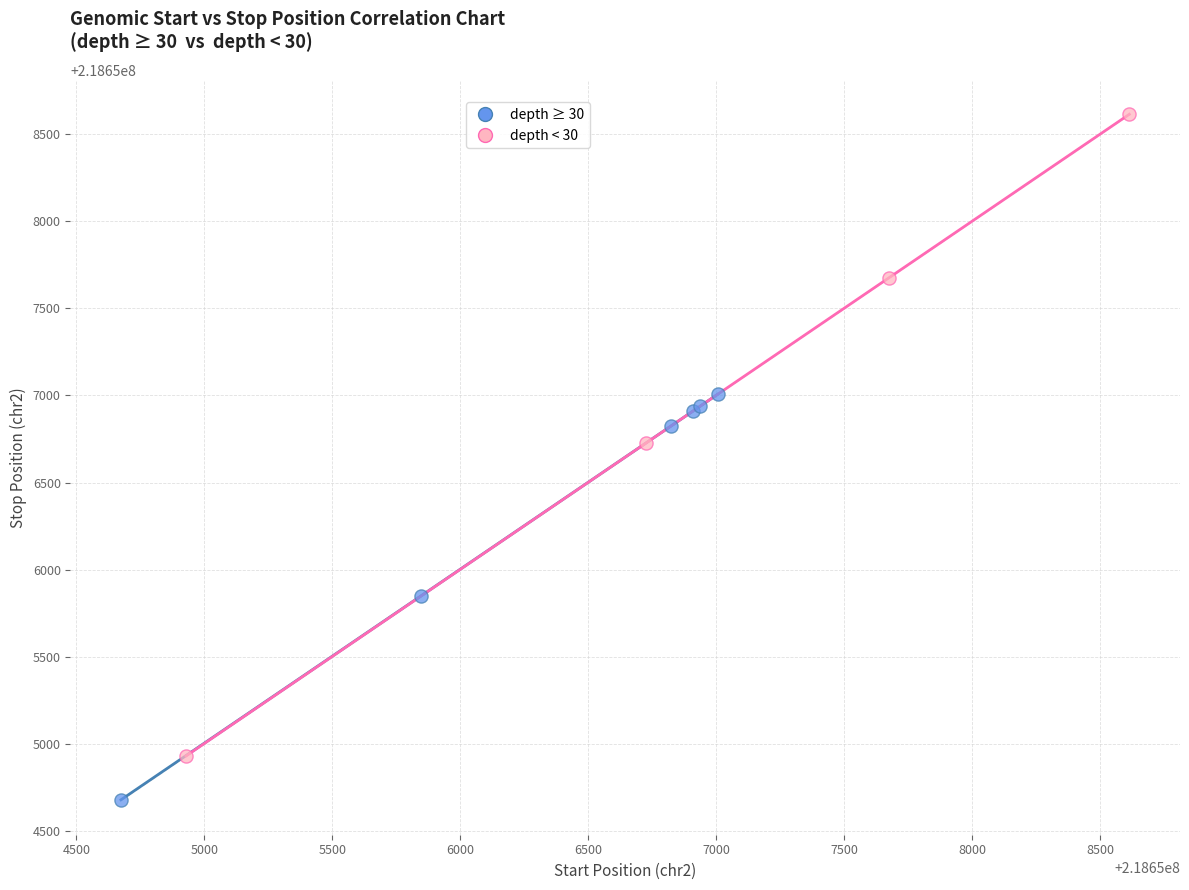

Which series has the widest spread of Y values?

depth < 30